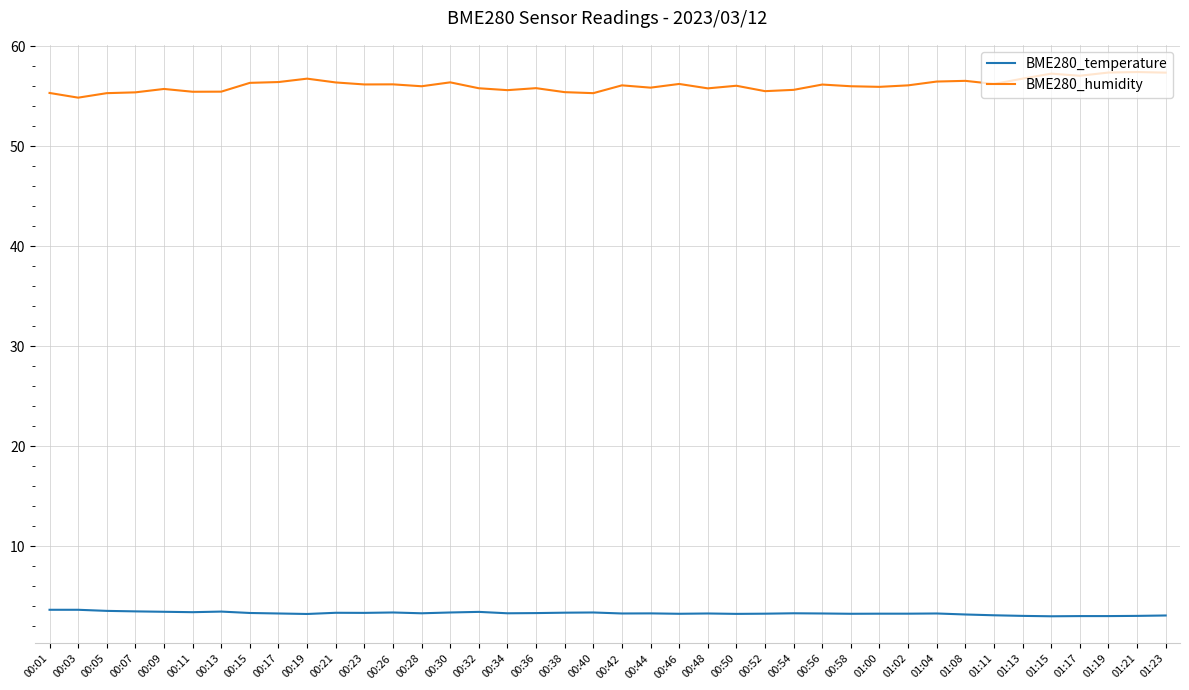

What is the sum of the BME280_humidity values at 00:52 and 01:13?

112.2